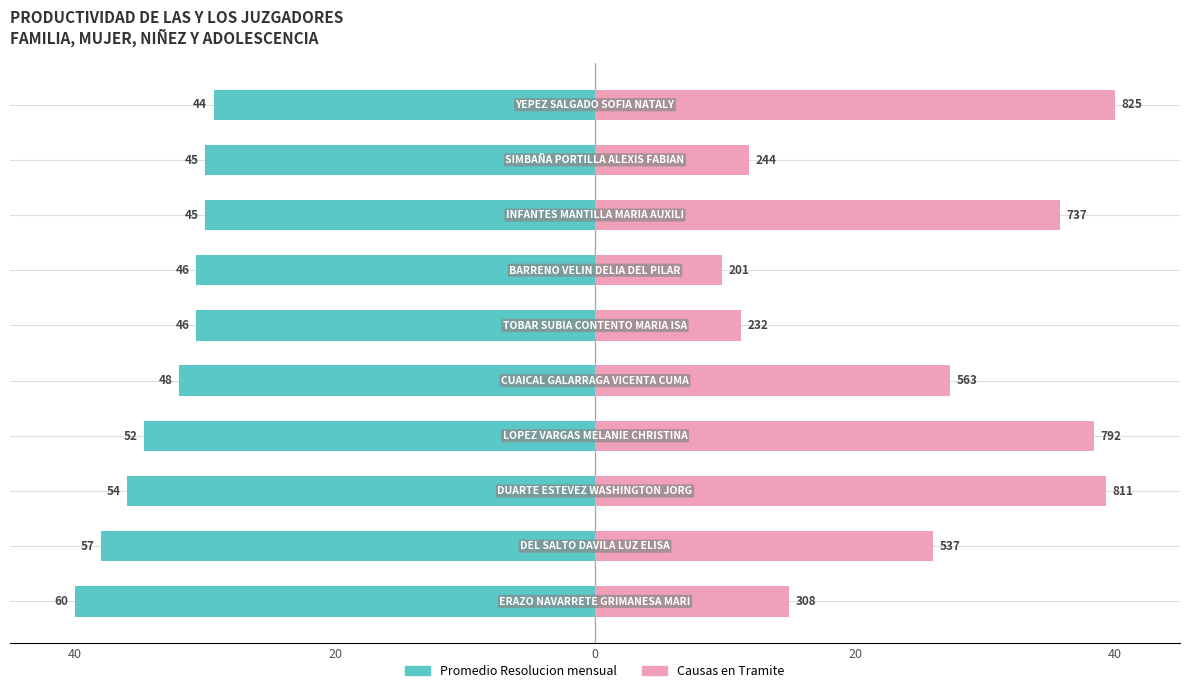

Reading left to right, what are all the values shown in this chart?

Promedio Resolucion mensual: -40.0	-38.0	-36.0	-34.7	-32.0	-30.7	-30.7	-30.0	-30.0	-29.3
Causas en Tramite: 14.9	26.0	39.3	38.4	27.3	11.2	9.7	35.7	11.8	40.0